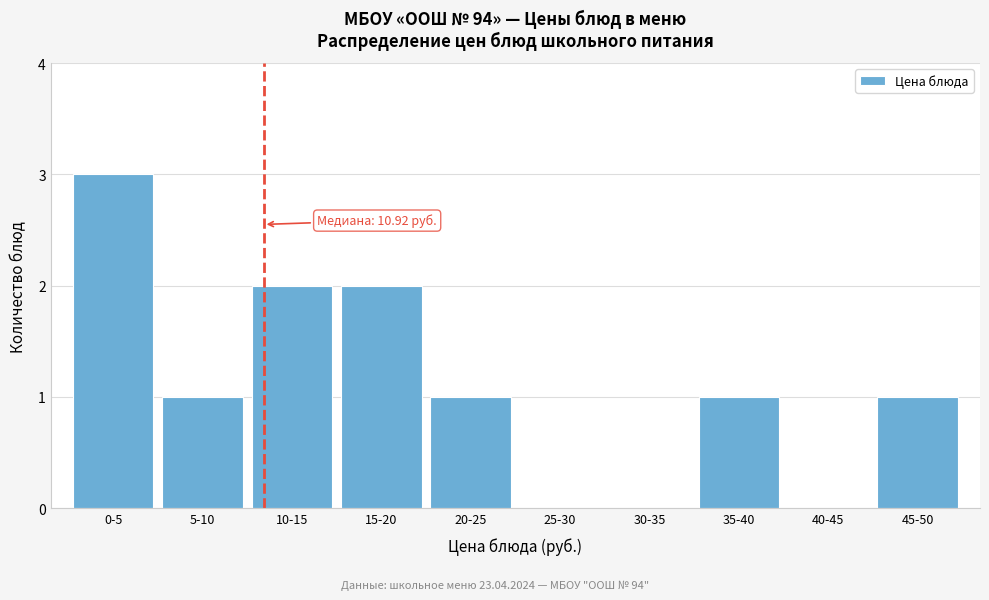

Reading left to right, transcribe all the data shown in this chart.

0-5=3	5-10=1	10-15=2	15-20=2	20-25=1	25-30=0	30-35=0	35-40=1	40-45=0	45-50=1